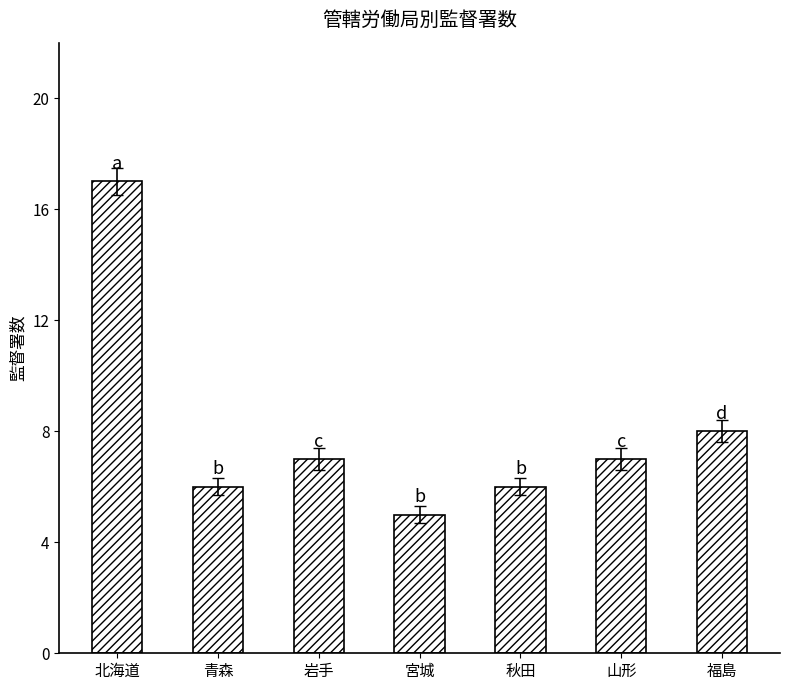

What is the change in value from 岩手 to 宮城?

-2